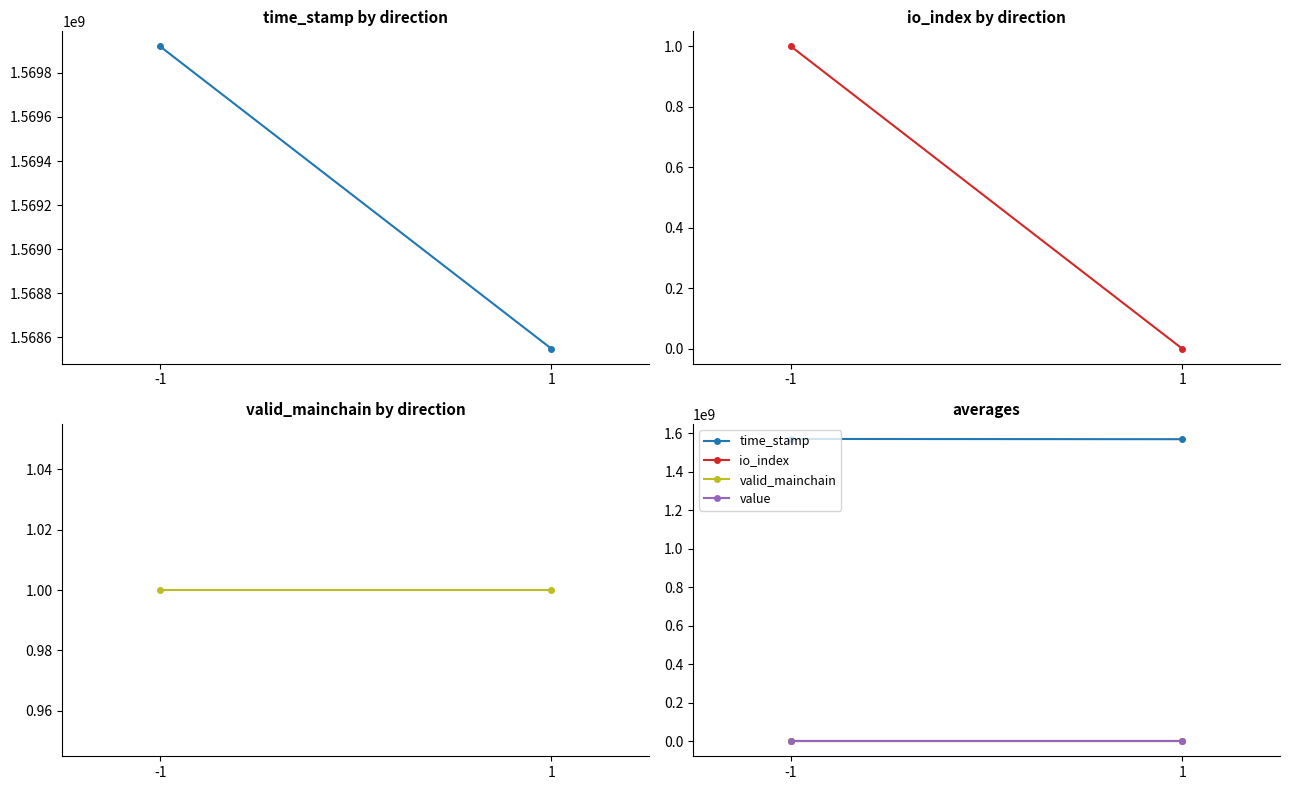

What is the maximum value shown in the chart?

1569919896.0